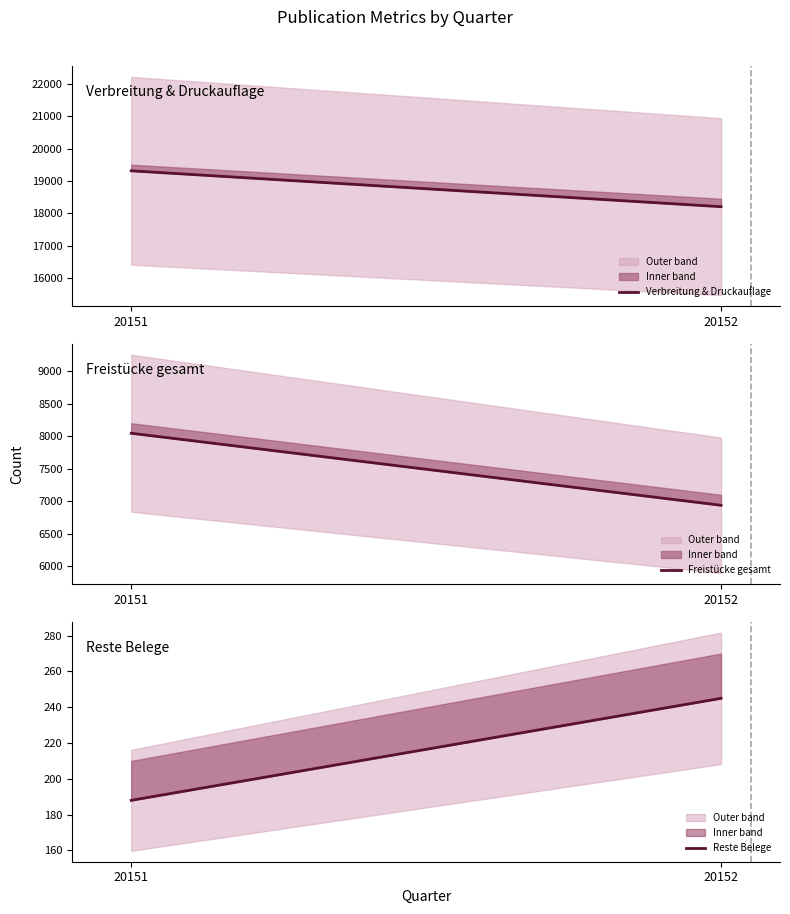

Rank the categories by Freistücke gesamt value from lowest to highest.

20152, 20151